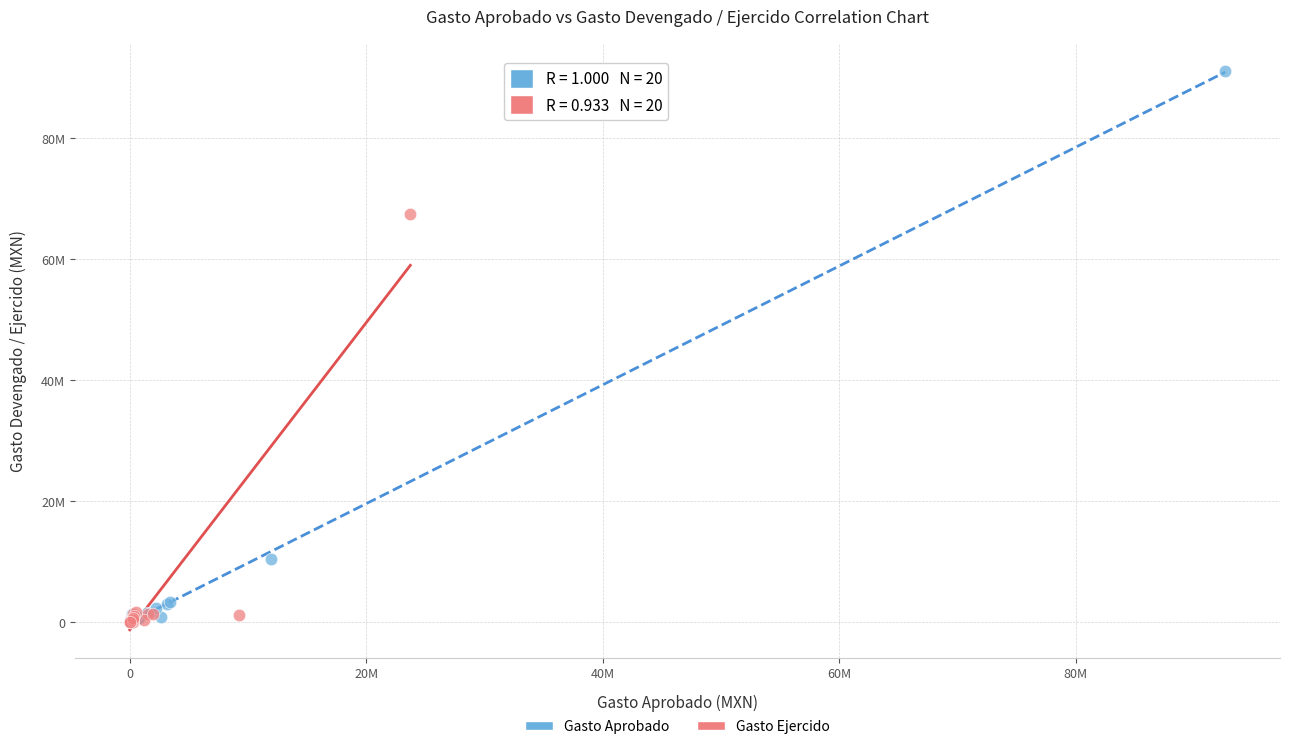

What are all the series names shown in the legend?

Gasto Aprobado, Gasto Ejercido